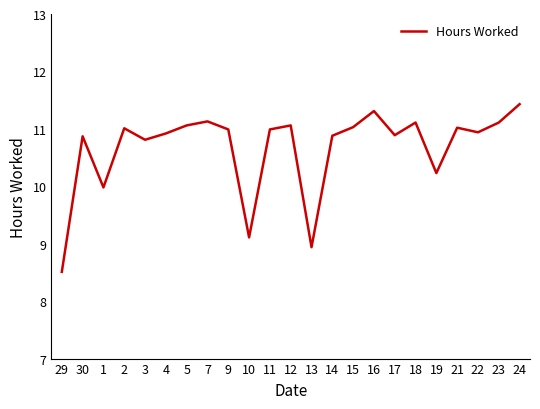

What is the greatest value displayed?

11.4